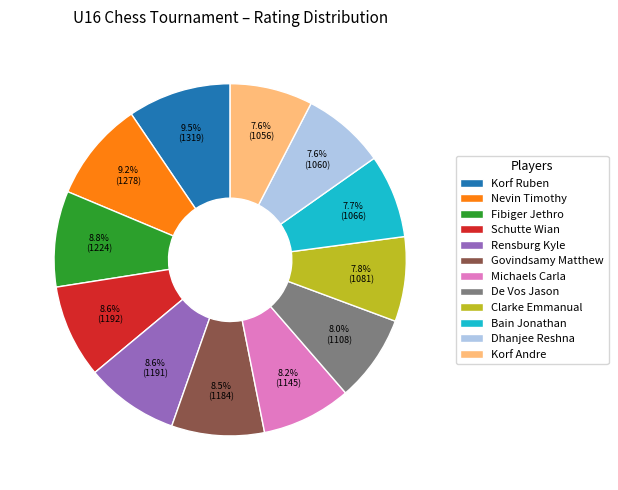

What is the total percentage of Korf Andre and Govindsamy Matthew?

16.1%